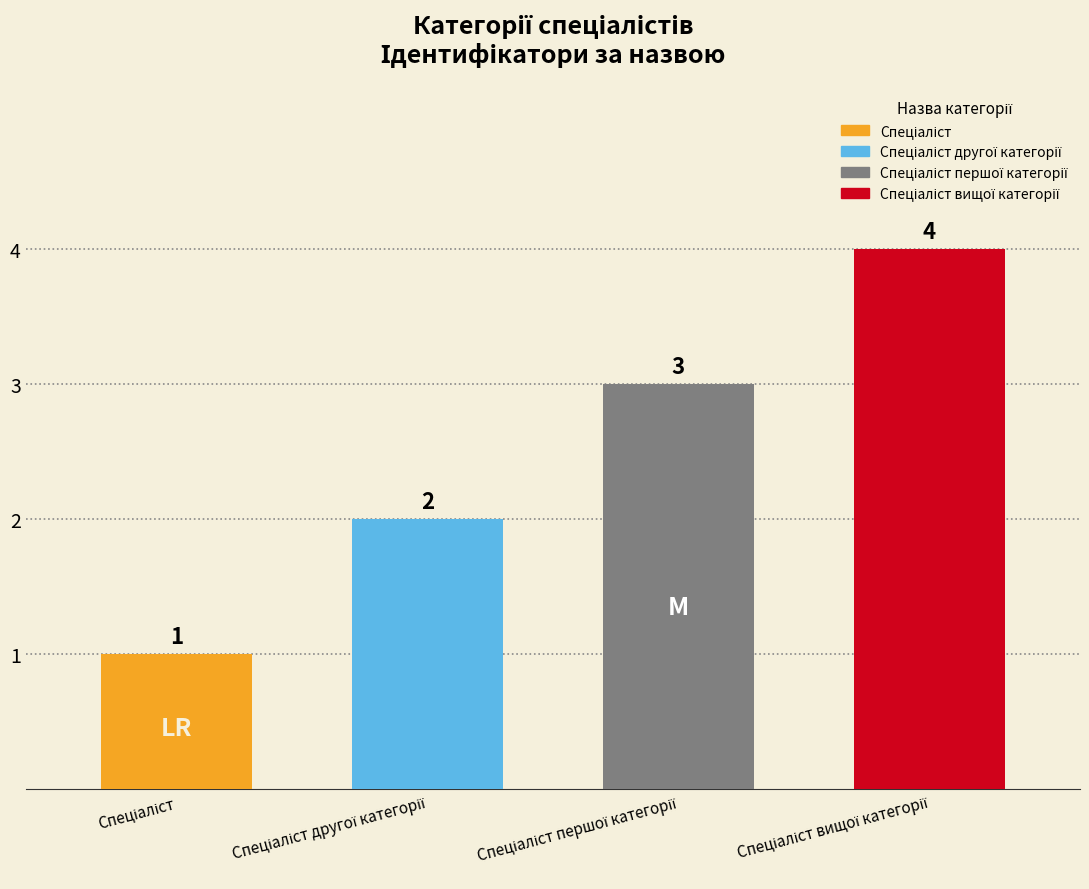

What is the label of the 3rd bar from the right?

Спеціаліст другої категорії